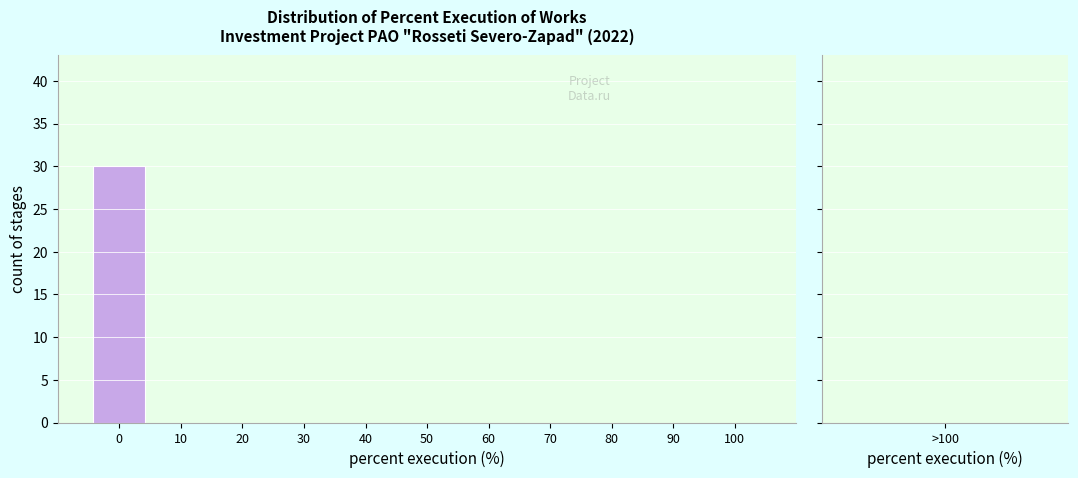

How tall is the bar that spans -5 to 5 on the x-axis? The values are not printed on the chart, so give them approximately, as read against the axis.

30